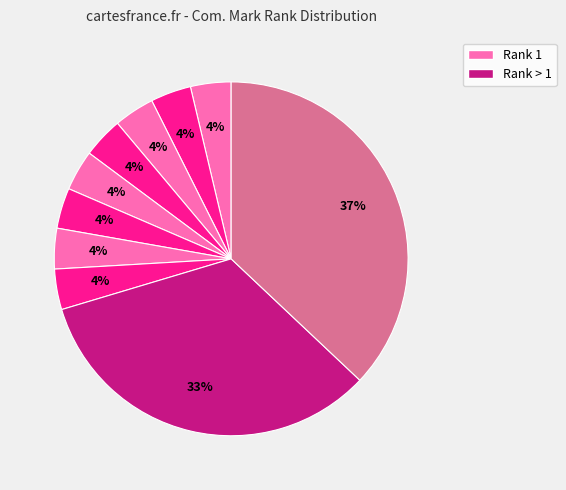

How many segments does this pie chart have?

10